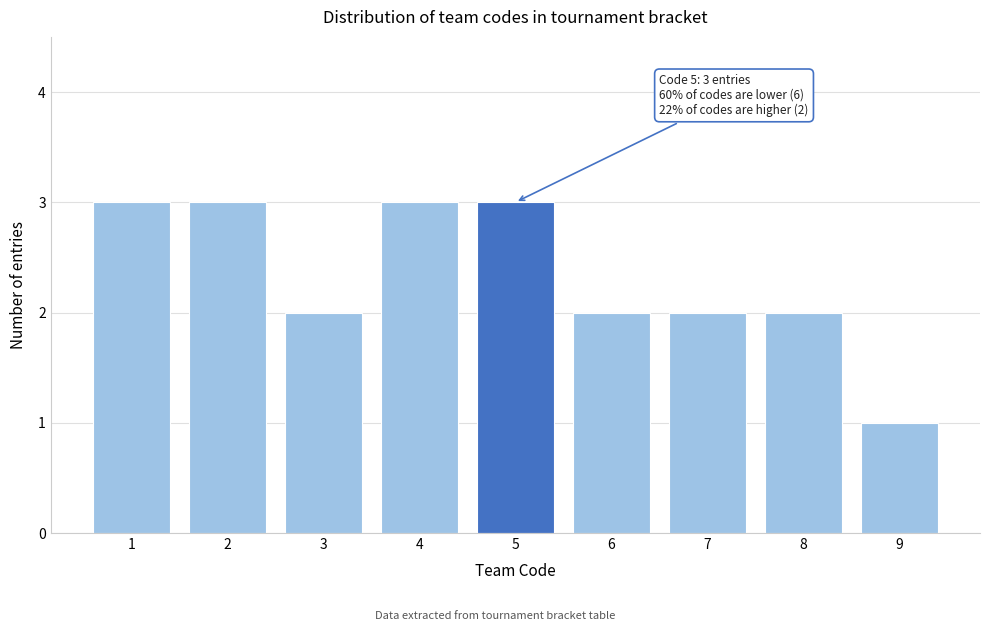

Reading right to left, extract all data points from this chart.

9=1	8=2	7=2	6=2	5=3	4=3	3=2	2=3	1=3